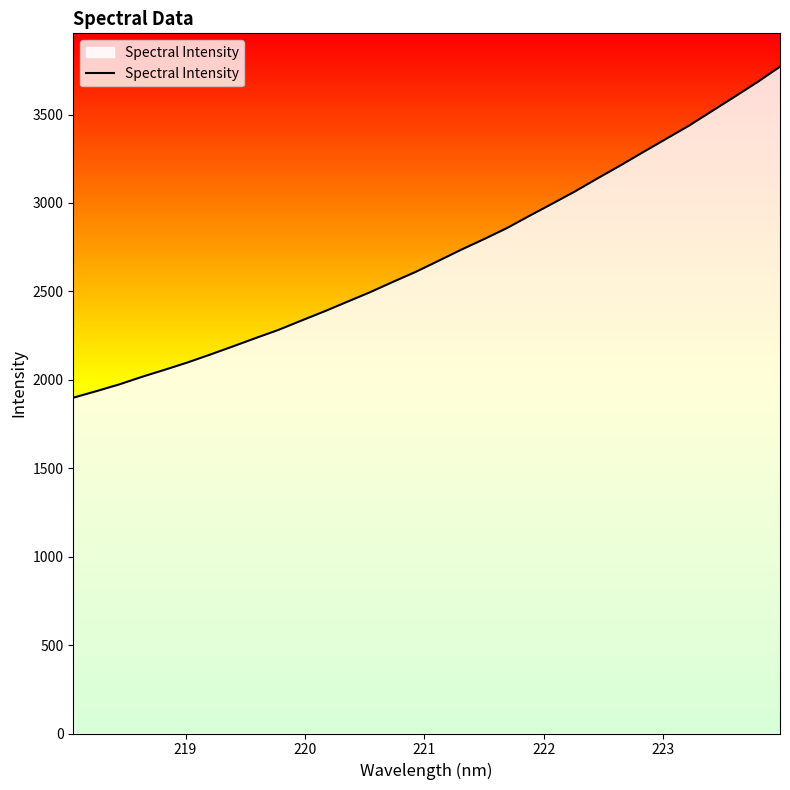

What is the difference between the second highest and minimum values?

1783.9